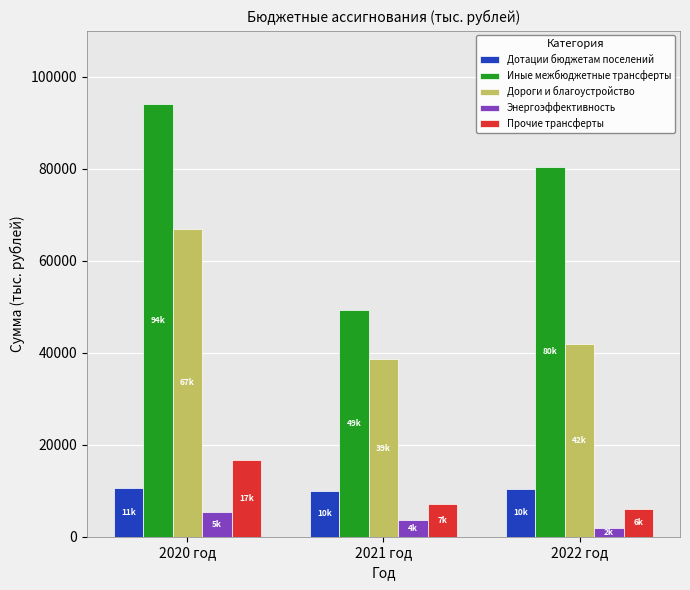

Where is Энергоэффективность nearest to the value 3679?

2021 год